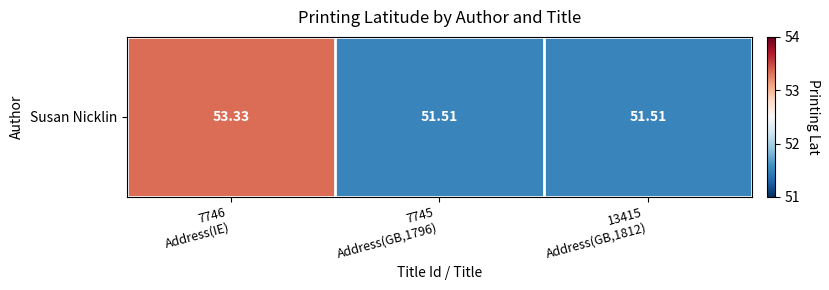

True or false: the data shows 51.5 at 13415
Address(GB,1812).

True